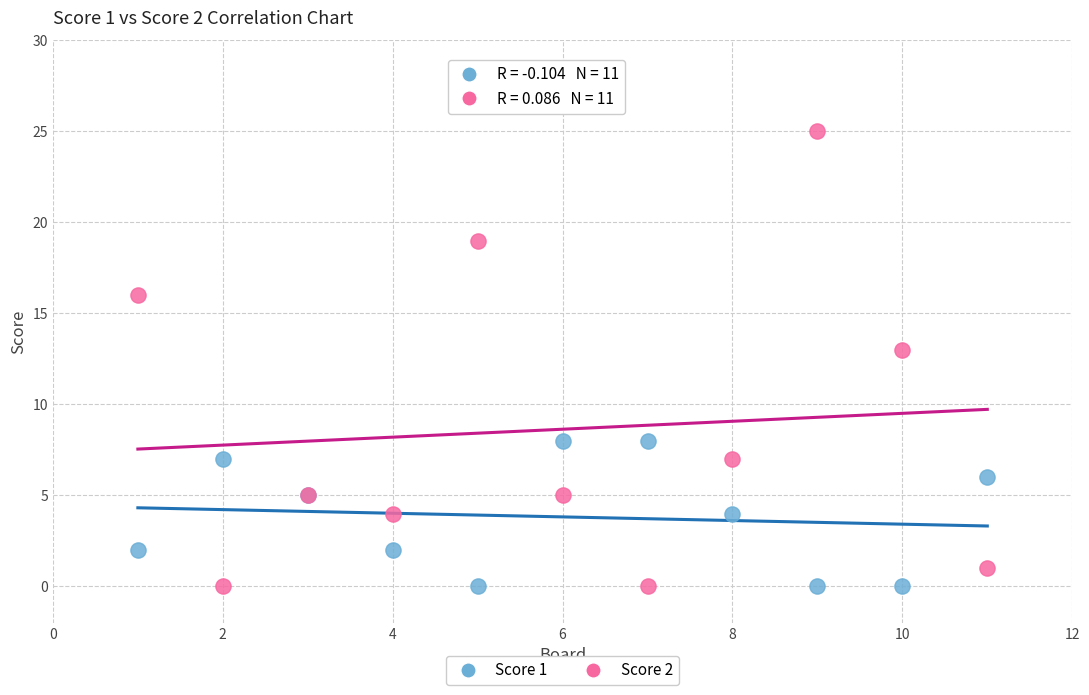

Across all series, what Y value is closest to 12?

13